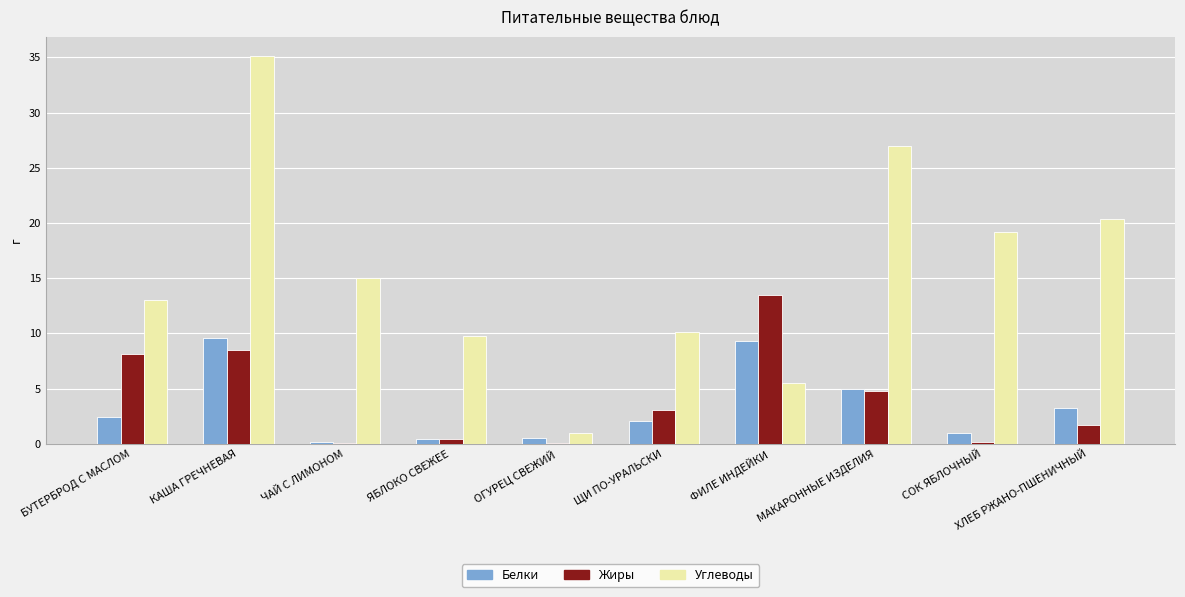

At which label is Жиры closest to 6?

МАКАРОННЫЕ ИЗДЕЛИЯ